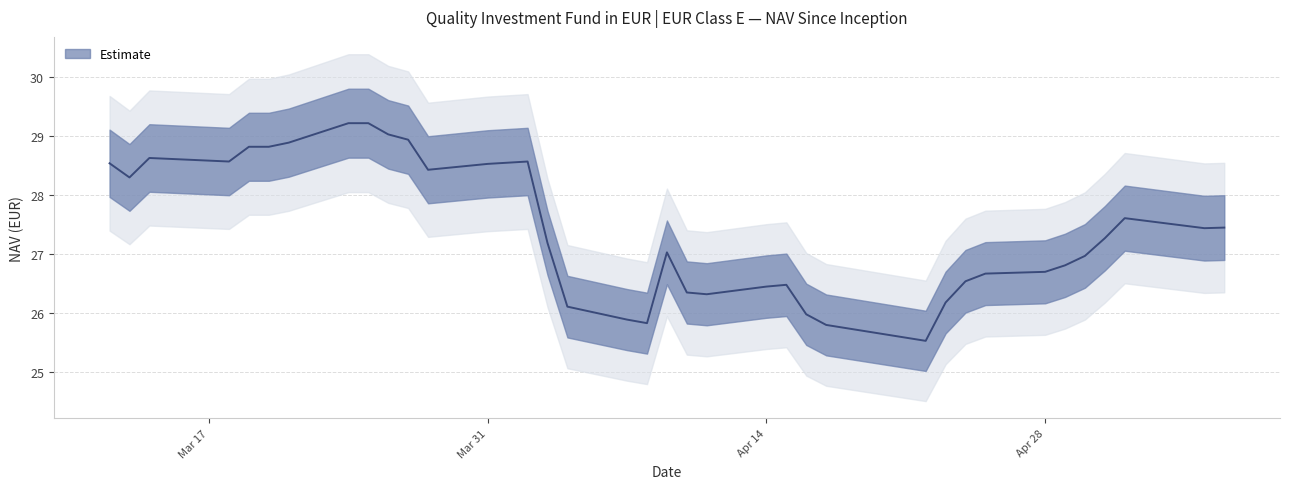

What is the label of the 21st point from the right?

04/10/2025